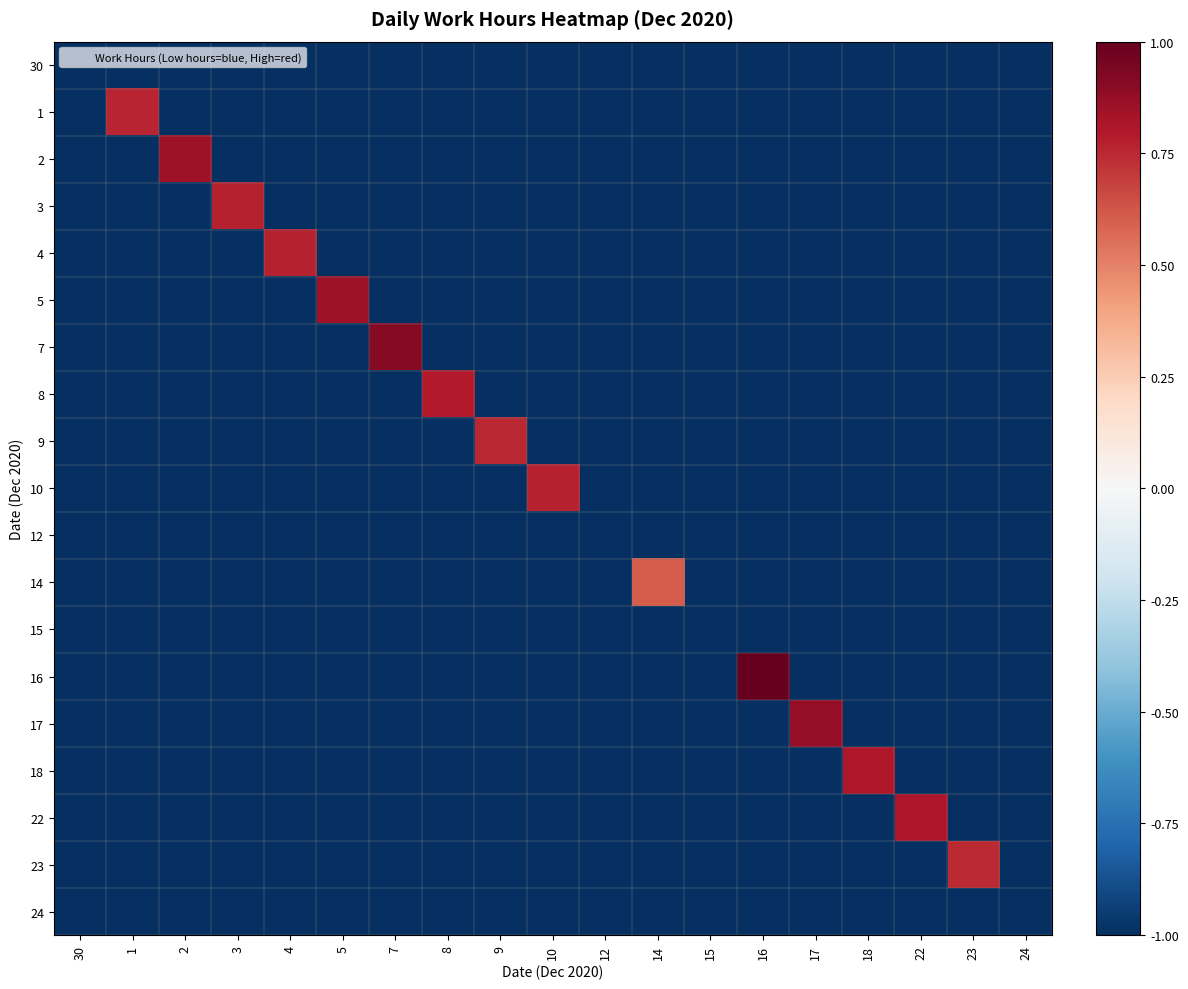

Reading right to left, what are all the values shown in this chart?

30: 24=-1.0	23=-1.0	22=-1.0	18=-1.0	17=-1.0	16=-1.0	15=-1.0	14=-1.0	12=-1.0	10=-1.0	9=-1.0	8=-1.0	7=-1.0	5=-1.0	4=-1.0	3=-1.0	2=-1.0	1=-1.0	30=-1.0
1: 24=-1.0	23=-1.0	22=-1.0	18=-1.0	17=-1.0	16=-1.0	15=-1.0	14=-1.0	12=-1.0	10=-1.0	9=-1.0	8=-1.0	7=-1.0	5=-1.0	4=-1.0	3=-1.0	2=-1.0	1=0.8	30=-1.0
2: 24=-1.0	23=-1.0	22=-1.0	18=-1.0	17=-1.0	16=-1.0	15=-1.0	14=-1.0	12=-1.0	10=-1.0	9=-1.0	8=-1.0	7=-1.0	5=-1.0	4=-1.0	3=-1.0	2=0.9	1=-1.0	30=-1.0
3: 24=-1.0	23=-1.0	22=-1.0	18=-1.0	17=-1.0	16=-1.0	15=-1.0	14=-1.0	12=-1.0	10=-1.0	9=-1.0	8=-1.0	7=-1.0	5=-1.0	4=-1.0	3=0.8	2=-1.0	1=-1.0	30=-1.0
4: 24=-1.0	23=-1.0	22=-1.0	18=-1.0	17=-1.0	16=-1.0	15=-1.0	14=-1.0	12=-1.0	10=-1.0	9=-1.0	8=-1.0	7=-1.0	5=-1.0	4=0.8	3=-1.0	2=-1.0	1=-1.0	30=-1.0
5: 24=-1.0	23=-1.0	22=-1.0	18=-1.0	17=-1.0	16=-1.0	15=-1.0	14=-1.0	12=-1.0	10=-1.0	9=-1.0	8=-1.0	7=-1.0	5=0.9	4=-1.0	3=-1.0	2=-1.0	1=-1.0	30=-1.0
7: 24=-1.0	23=-1.0	22=-1.0	18=-1.0	17=-1.0	16=-1.0	15=-1.0	14=-1.0	12=-1.0	10=-1.0	9=-1.0	8=-1.0	7=0.9	5=-1.0	4=-1.0	3=-1.0	2=-1.0	1=-1.0	30=-1.0
8: 24=-1.0	23=-1.0	22=-1.0	18=-1.0	17=-1.0	16=-1.0	15=-1.0	14=-1.0	12=-1.0	10=-1.0	9=-1.0	8=0.8	7=-1.0	5=-1.0	4=-1.0	3=-1.0	2=-1.0	1=-1.0	30=-1.0
9: 24=-1.0	23=-1.0	22=-1.0	18=-1.0	17=-1.0	16=-1.0	15=-1.0	14=-1.0	12=-1.0	10=-1.0	9=0.8	8=-1.0	7=-1.0	5=-1.0	4=-1.0	3=-1.0	2=-1.0	1=-1.0	30=-1.0
10: 24=-1.0	23=-1.0	22=-1.0	18=-1.0	17=-1.0	16=-1.0	15=-1.0	14=-1.0	12=-1.0	10=0.8	9=-1.0	8=-1.0	7=-1.0	5=-1.0	4=-1.0	3=-1.0	2=-1.0	1=-1.0	30=-1.0
12: 24=-1.0	23=-1.0	22=-1.0	18=-1.0	17=-1.0	16=-1.0	15=-1.0	14=-1.0	12=-1.0	10=-1.0	9=-1.0	8=-1.0	7=-1.0	5=-1.0	4=-1.0	3=-1.0	2=-1.0	1=-1.0	30=-1.0
14: 24=-1.0	23=-1.0	22=-1.0	18=-1.0	17=-1.0	16=-1.0	15=-1.0	14=0.6	12=-1.0	10=-1.0	9=-1.0	8=-1.0	7=-1.0	5=-1.0	4=-1.0	3=-1.0	2=-1.0	1=-1.0	30=-1.0
15: 24=-1.0	23=-1.0	22=-1.0	18=-1.0	17=-1.0	16=-1.0	15=-1.0	14=-1.0	12=-1.0	10=-1.0	9=-1.0	8=-1.0	7=-1.0	5=-1.0	4=-1.0	3=-1.0	2=-1.0	1=-1.0	30=-1.0
16: 24=-1.0	23=-1.0	22=-1.0	18=-1.0	17=-1.0	16=1.0	15=-1.0	14=-1.0	12=-1.0	10=-1.0	9=-1.0	8=-1.0	7=-1.0	5=-1.0	4=-1.0	3=-1.0	2=-1.0	1=-1.0	30=-1.0
17: 24=-1.0	23=-1.0	22=-1.0	18=-1.0	17=0.9	16=-1.0	15=-1.0	14=-1.0	12=-1.0	10=-1.0	9=-1.0	8=-1.0	7=-1.0	5=-1.0	4=-1.0	3=-1.0	2=-1.0	1=-1.0	30=-1.0
18: 24=-1.0	23=-1.0	22=-1.0	18=0.8	17=-1.0	16=-1.0	15=-1.0	14=-1.0	12=-1.0	10=-1.0	9=-1.0	8=-1.0	7=-1.0	5=-1.0	4=-1.0	3=-1.0	2=-1.0	1=-1.0	30=-1.0
22: 24=-1.0	23=-1.0	22=0.8	18=-1.0	17=-1.0	16=-1.0	15=-1.0	14=-1.0	12=-1.0	10=-1.0	9=-1.0	8=-1.0	7=-1.0	5=-1.0	4=-1.0	3=-1.0	2=-1.0	1=-1.0	30=-1.0
23: 24=-1.0	23=0.7	22=-1.0	18=-1.0	17=-1.0	16=-1.0	15=-1.0	14=-1.0	12=-1.0	10=-1.0	9=-1.0	8=-1.0	7=-1.0	5=-1.0	4=-1.0	3=-1.0	2=-1.0	1=-1.0	30=-1.0
24: 24=-1.0	23=-1.0	22=-1.0	18=-1.0	17=-1.0	16=-1.0	15=-1.0	14=-1.0	12=-1.0	10=-1.0	9=-1.0	8=-1.0	7=-1.0	5=-1.0	4=-1.0	3=-1.0	2=-1.0	1=-1.0	30=-1.0